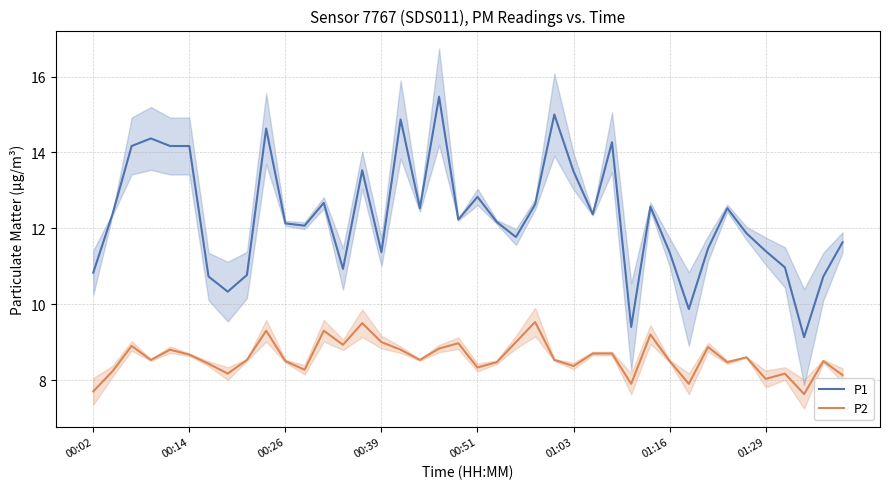

What is the lowest value of the P1 series?

9.1